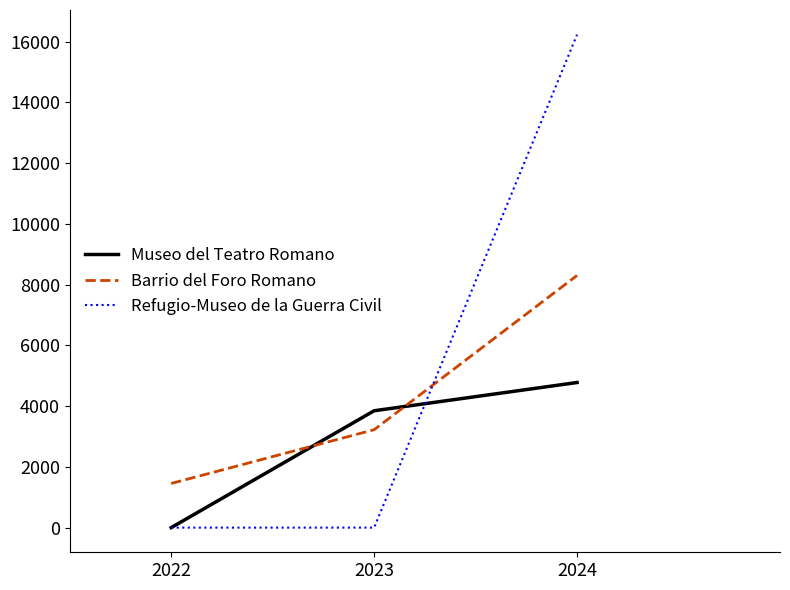

At which category is the sum across all series the highest?

2024